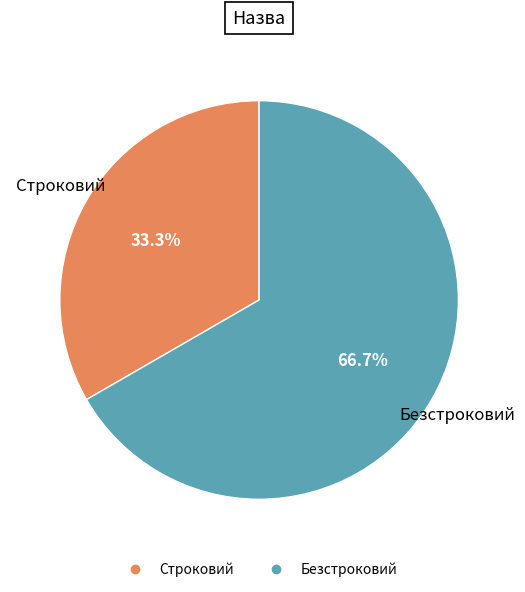

How many segments does this pie chart have?

2